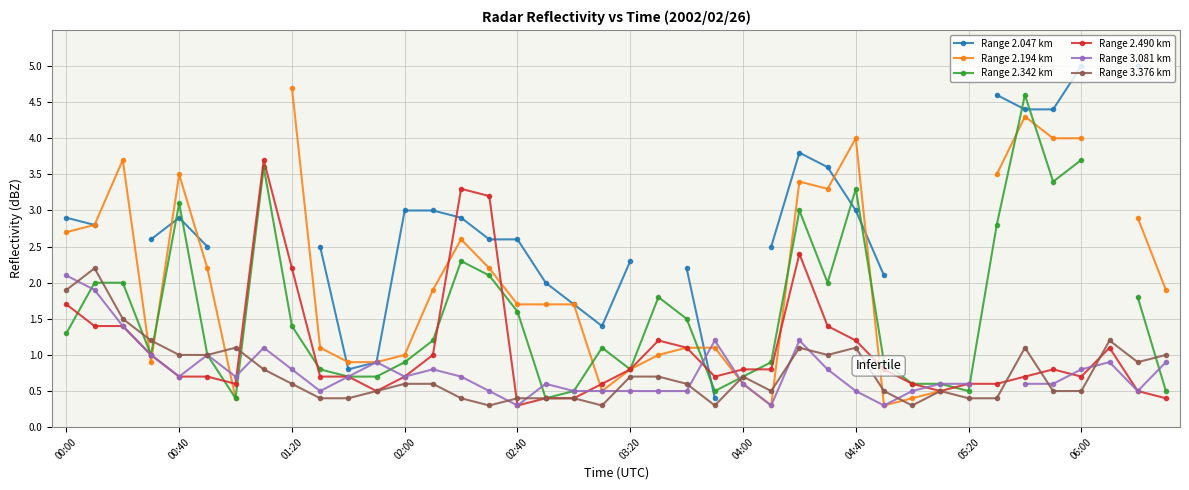

How many values in Range 2.194 km are above zero?

37